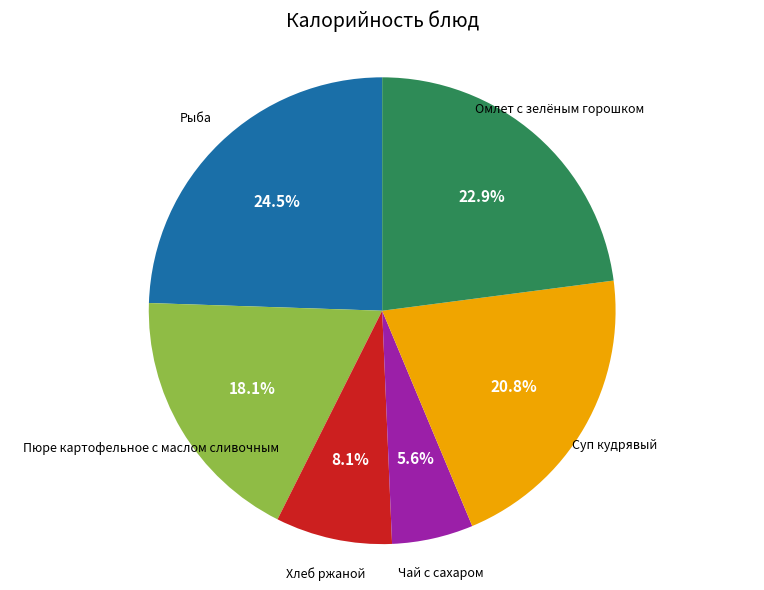

Is there any slice that represents more than half of the pie?

No